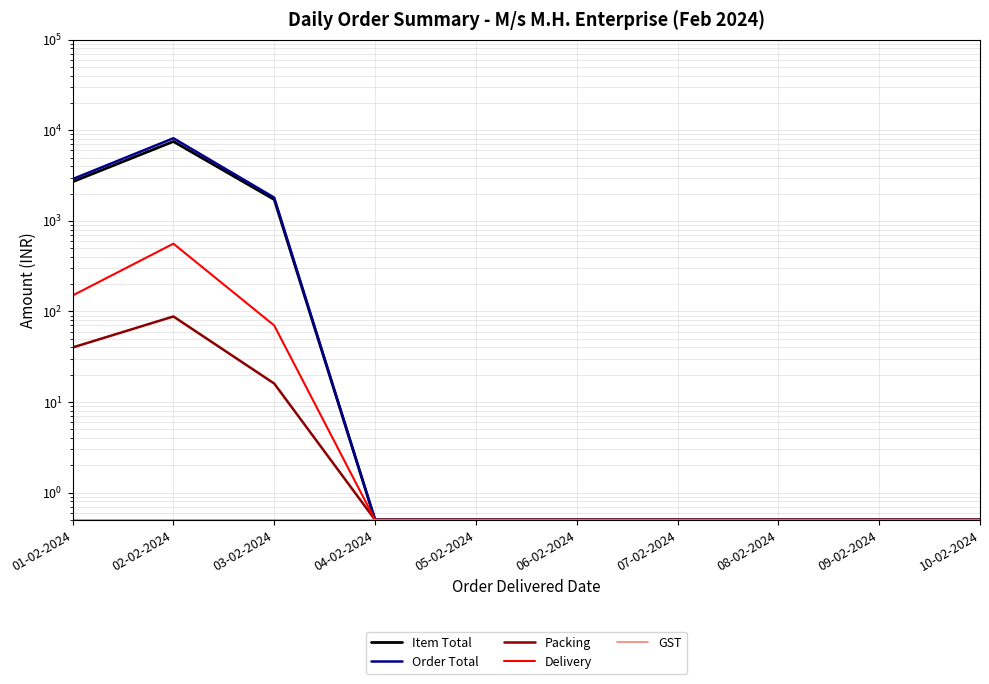

What is the value of the Packing point at the 6th from the left?

0.5